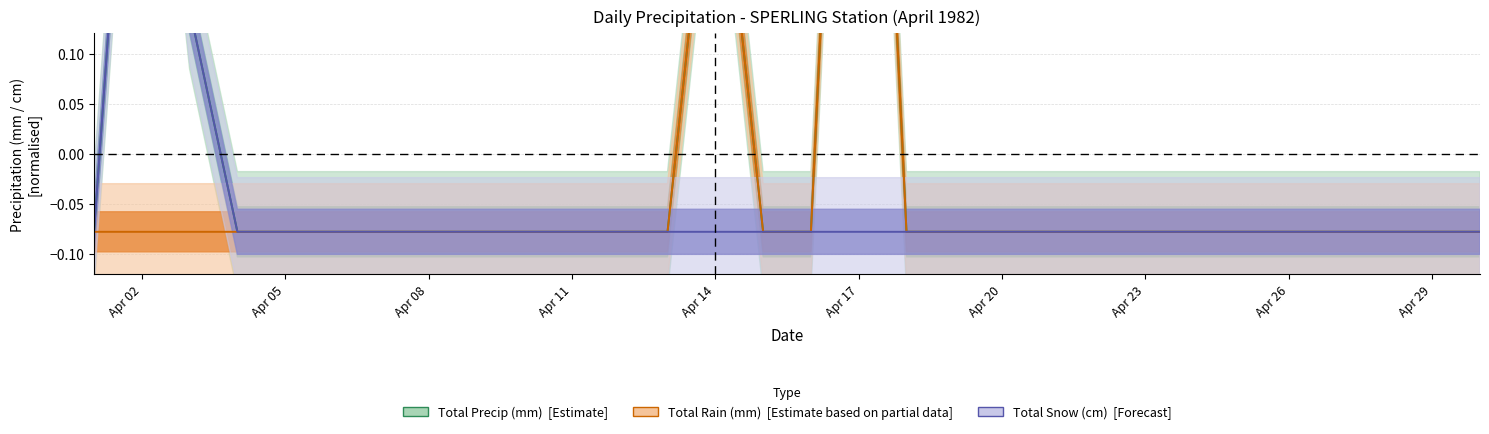

How many lines are shown in the chart?

3